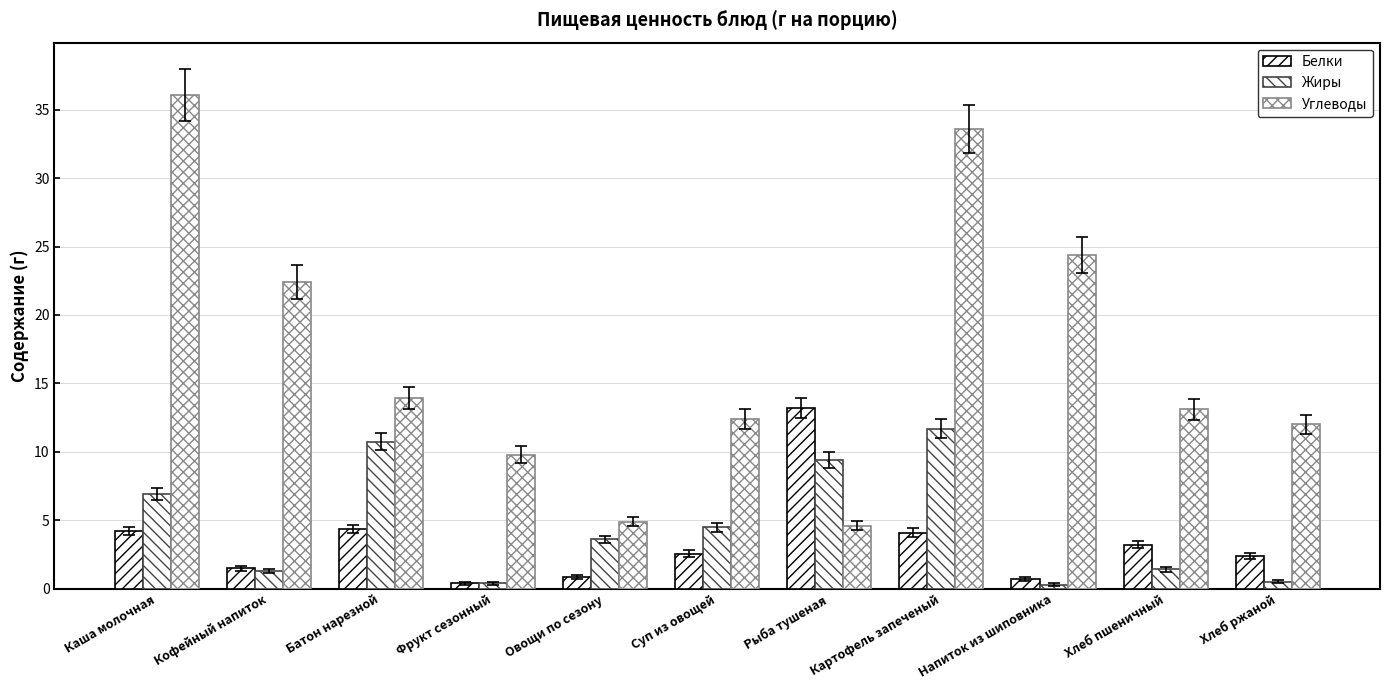

Between Кофейный напиток and Овощи по сезону, which series saw the biggest shift?

Углеводы